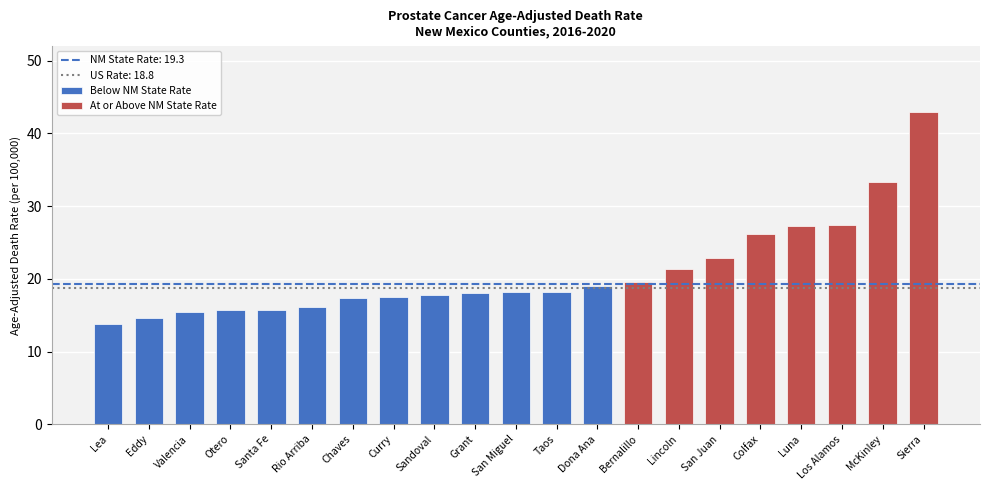

How many bars are there in total?

21